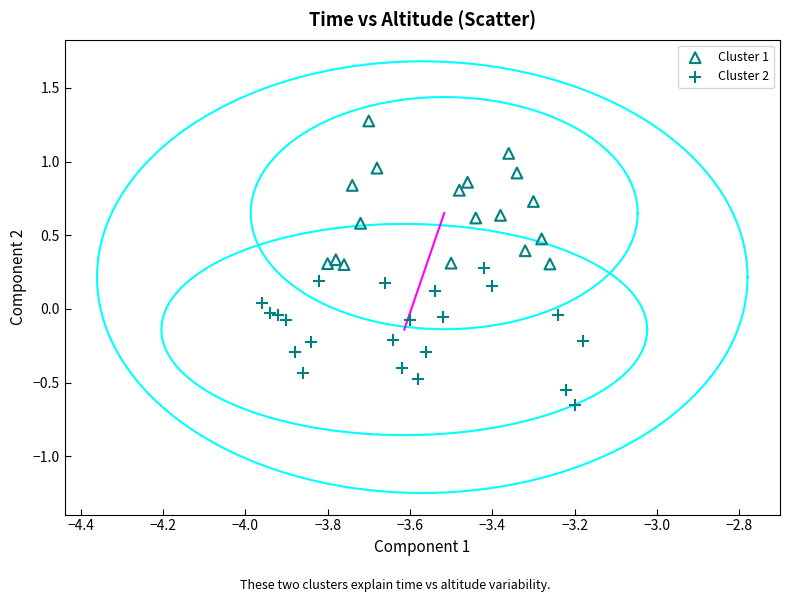

Which series contains the lowest Y value?

Cluster 2